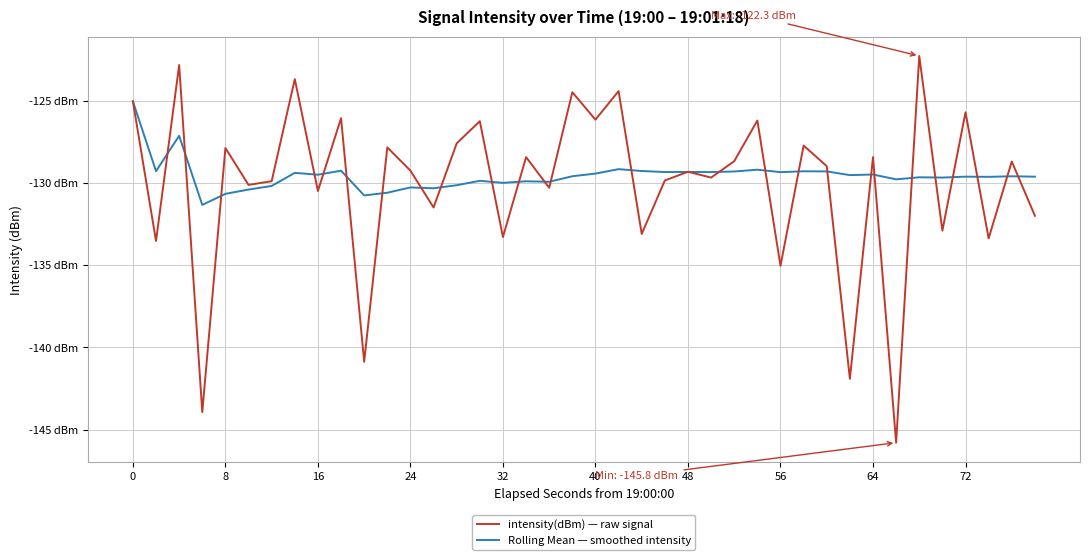

What is the value of the Rolling Mean — smoothed intensity point at the 38th from the left?

-129.6